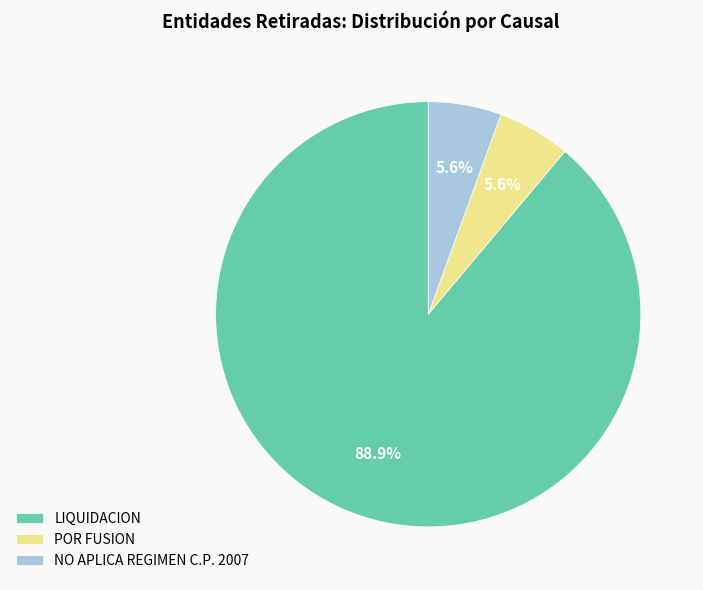

Which slice is the largest?

LIQUIDACION